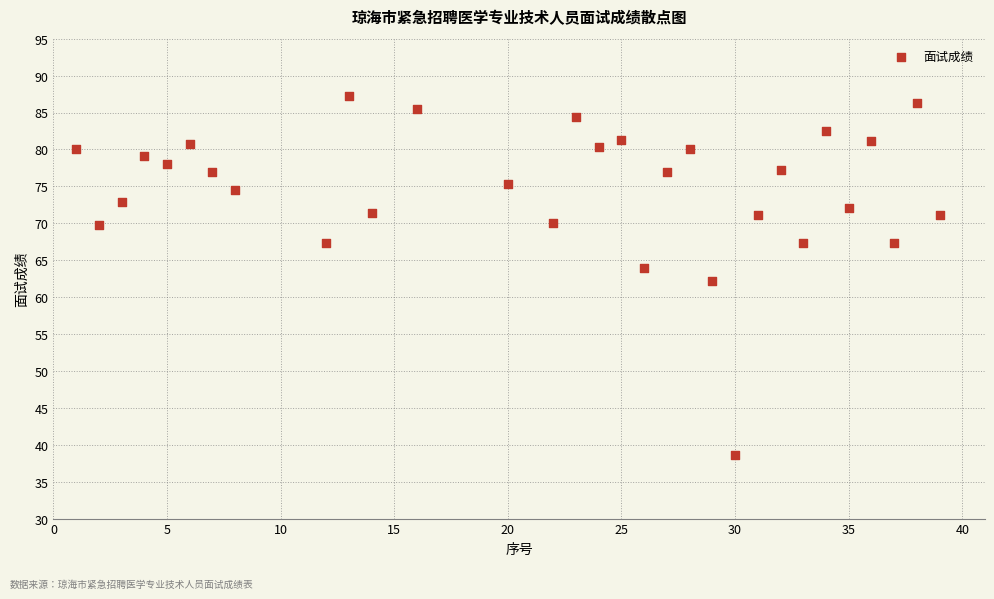

What is the range of X values (max minus min)?

38.0